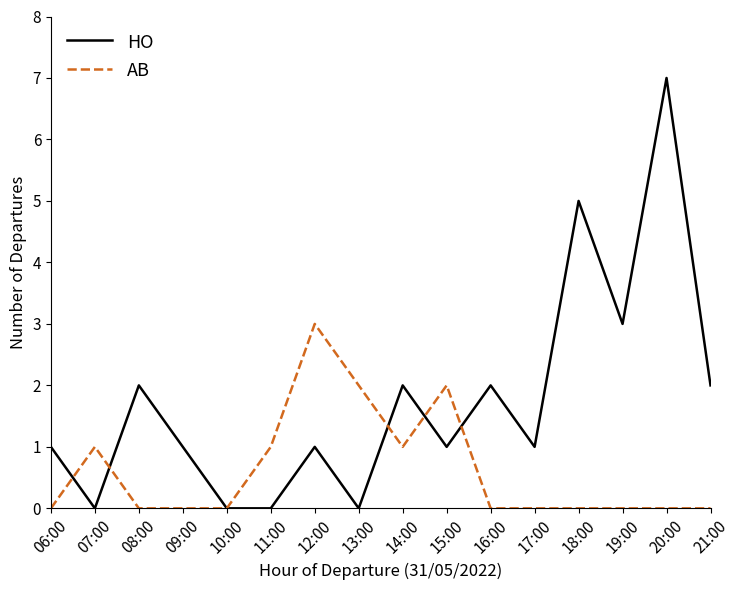

Reading right to left, transcribe all the data shown in this chart.

HO: 2	7	3	5	1	2	1	2	0	1	0	0	1	2	0	1
AB: 0	0	0	0	0	0	2	1	2	3	1	0	0	0	1	0